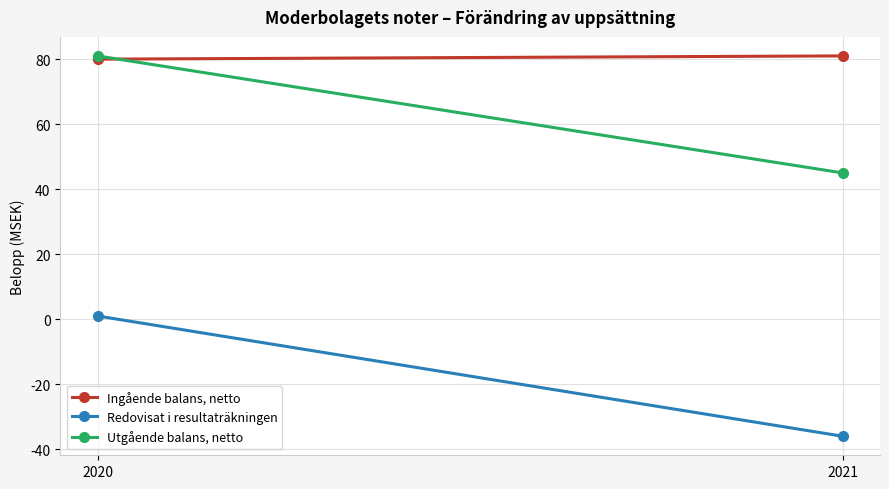

How many positive values does the Redovisat i resultaträkningen series have?

1